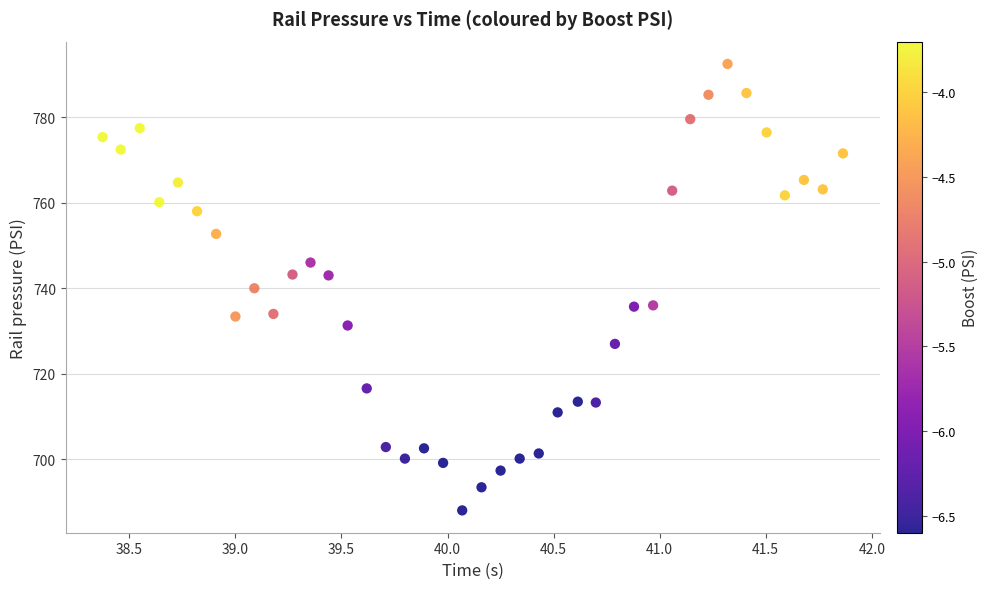

What is the range of Y values (max minus min)?

104.3